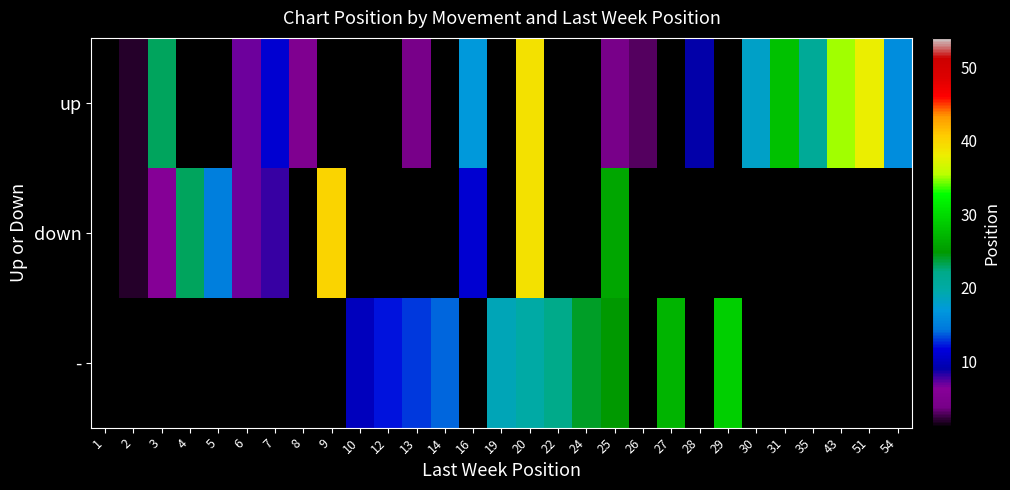

The - series shows 9.5 at 22. True or false?

False